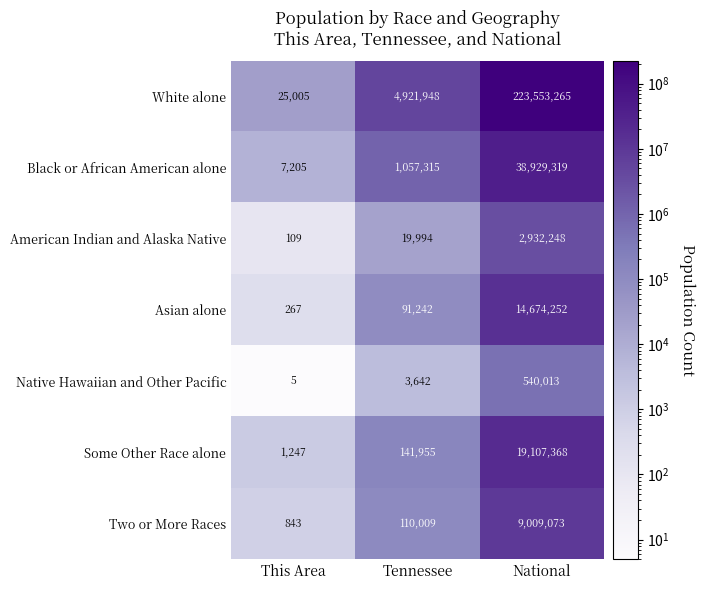

Which series has the widest spread of values?

White alone